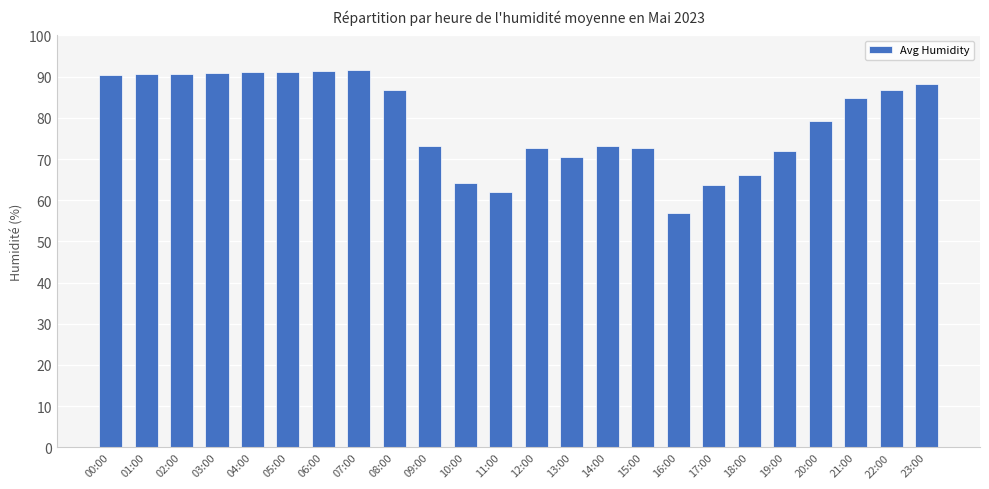

Read the value at 20:00.

79.3